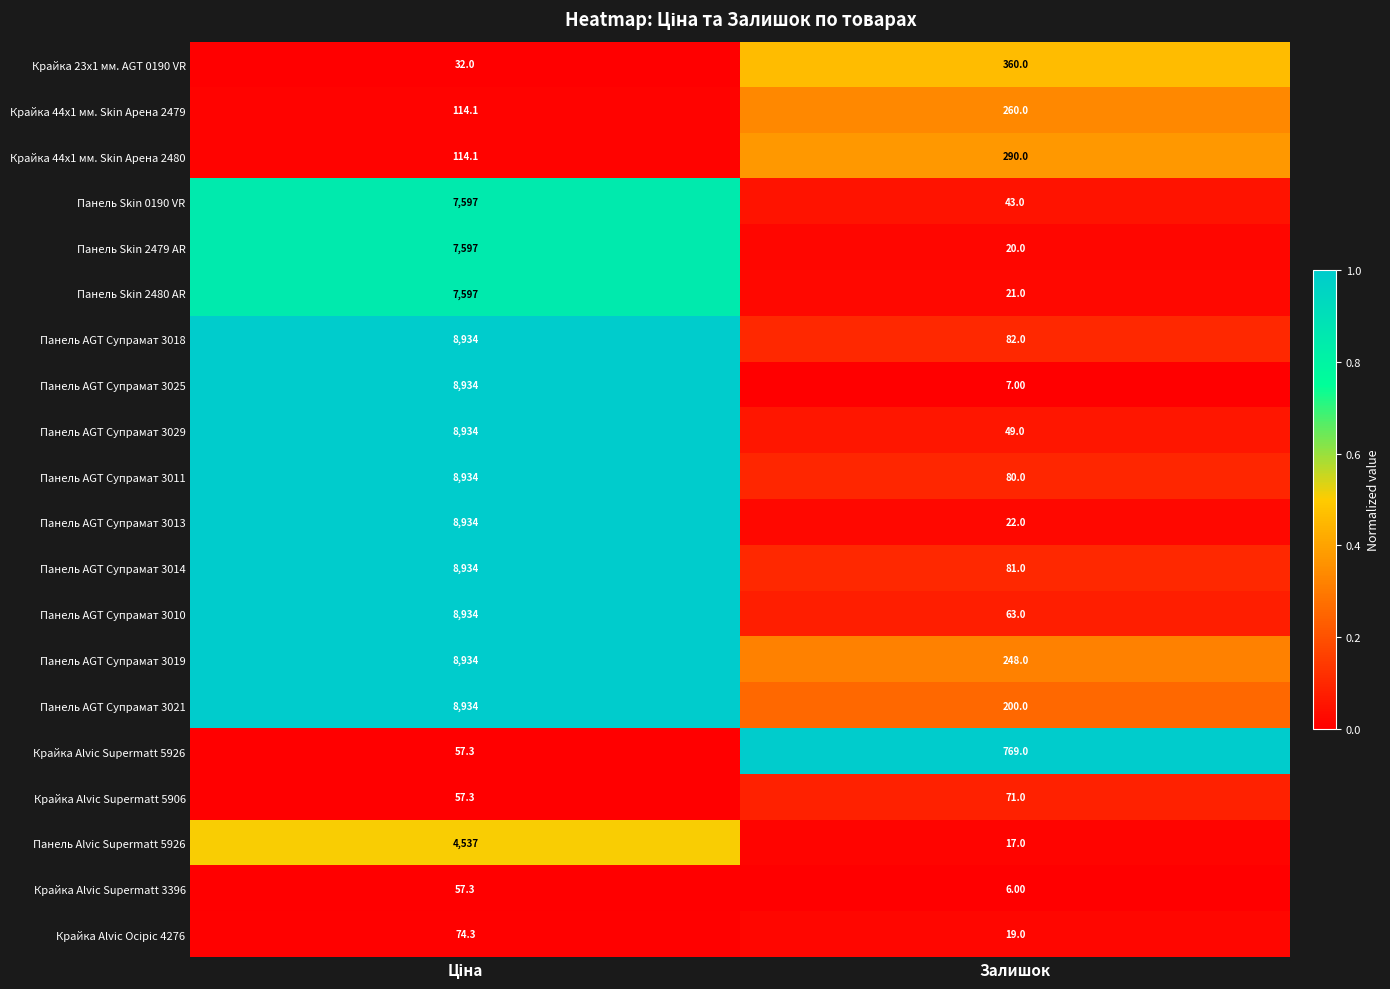

Where is Панель AGT Супрамат 3029 nearest to the value 4491?

Залишок